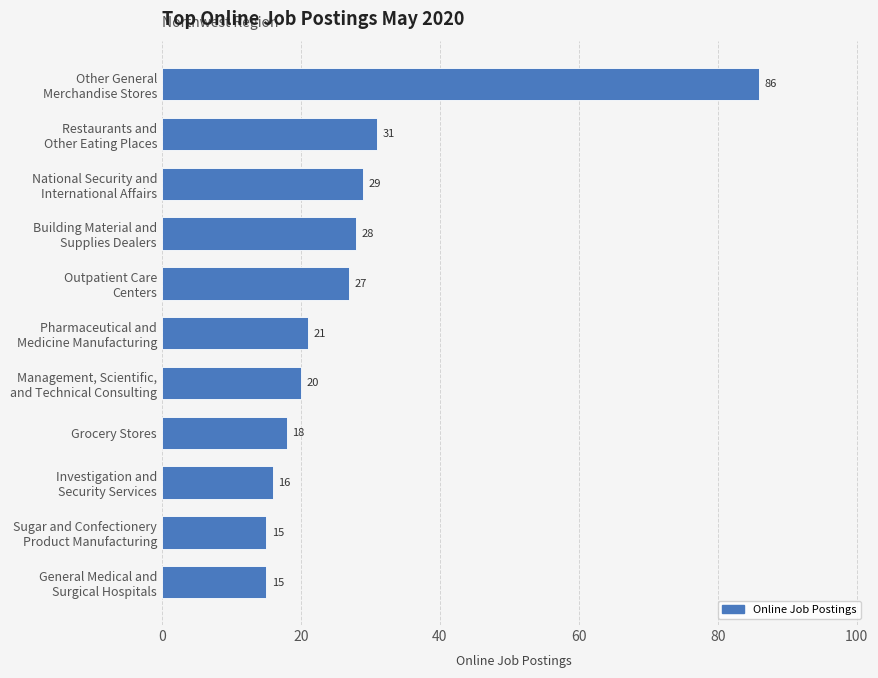

Reading top to bottom, what are all the values shown in this chart?

86	31	29	28	27	21	20	18	16	15	15